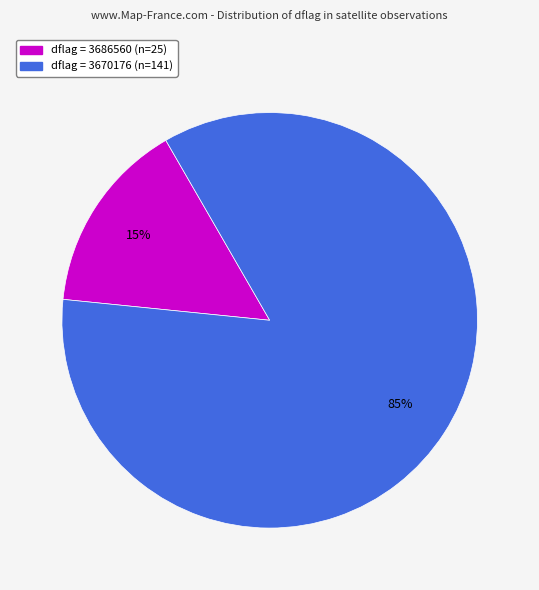

To the nearest percent, what is the difference between the largest and smallest slice percentages?

70%